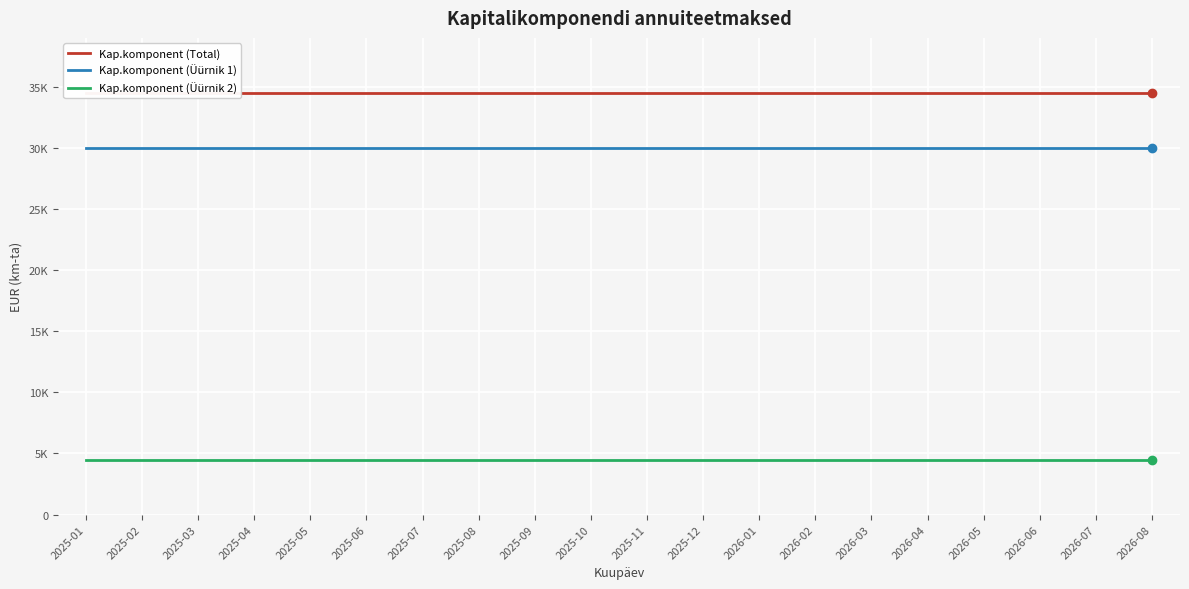

What is the label of the 7th point from the left?

2025-07